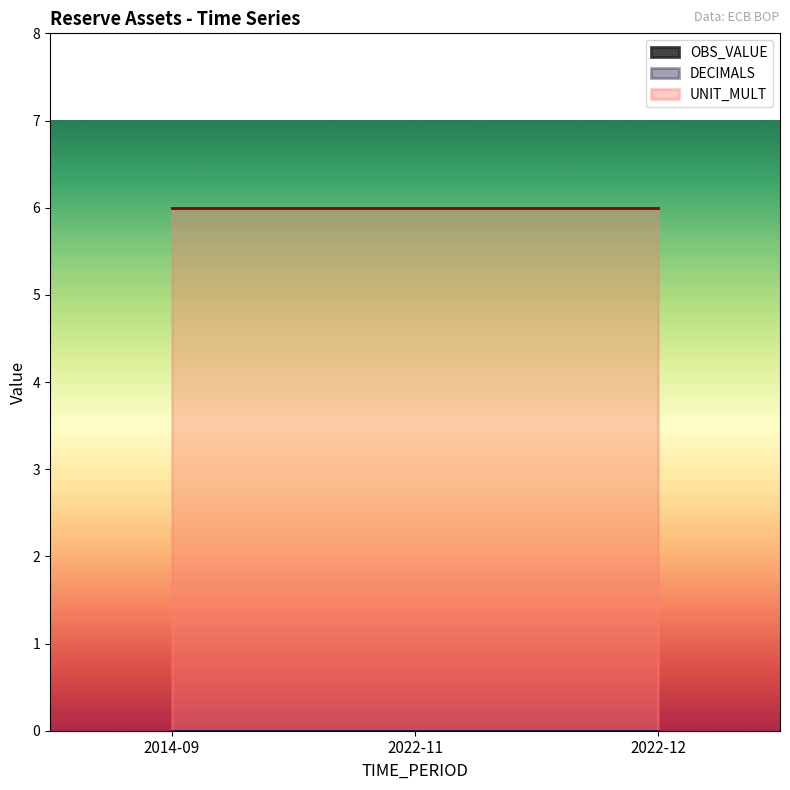

Does the chart display data point markers on the line(s)?

No